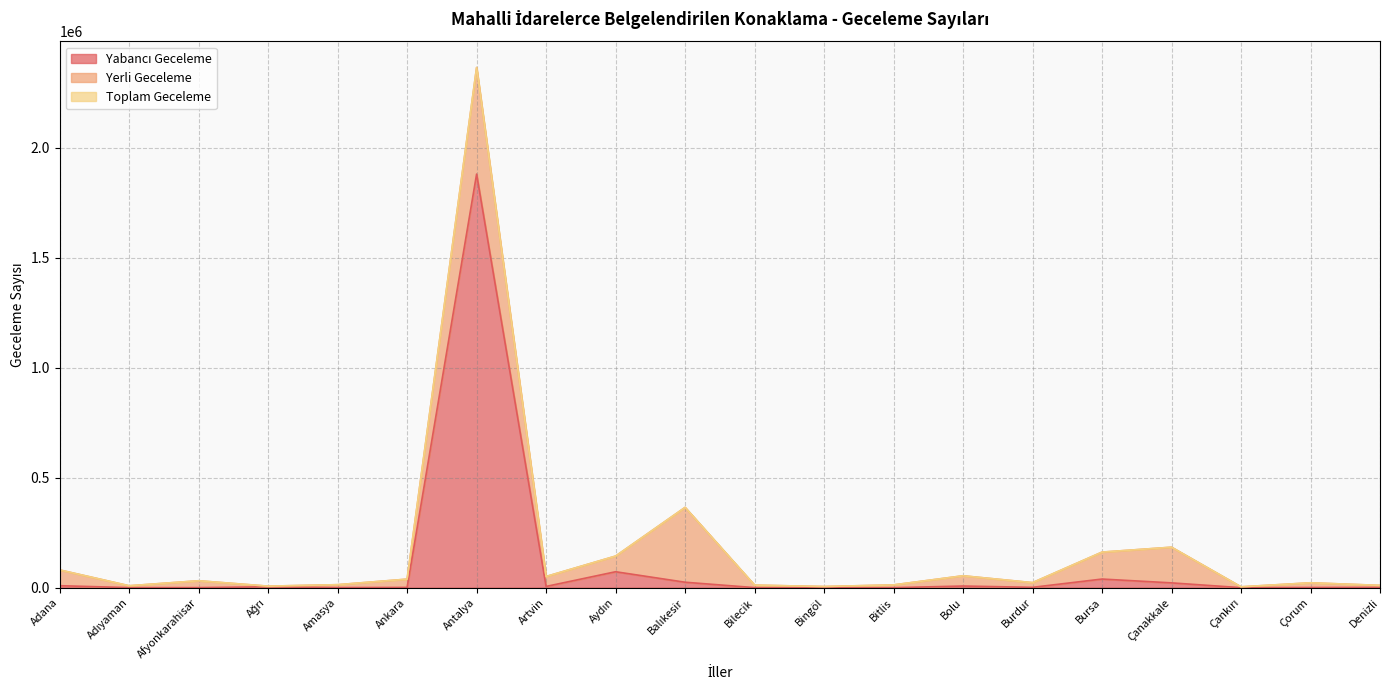

The value of Yabancı Geceleme at Antalya is 414402. True or false?

False